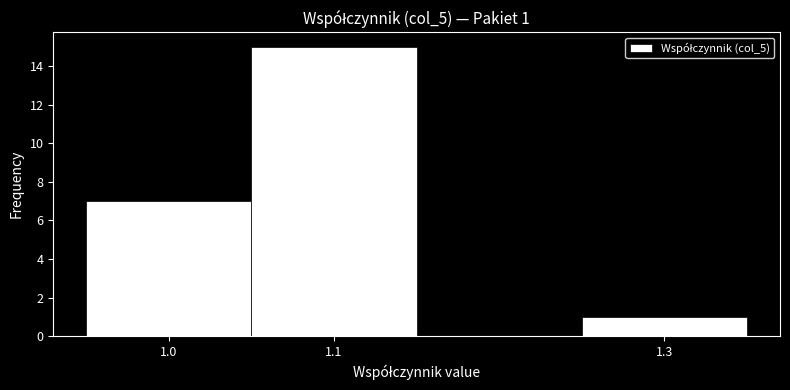

Which range on the x-axis has the tallest bar?

1.05 to 1.15